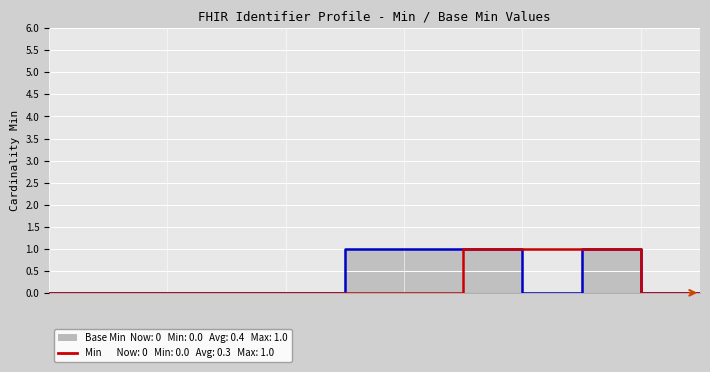

True or false: Base Min Line has more than 0 interior local peaks.

True